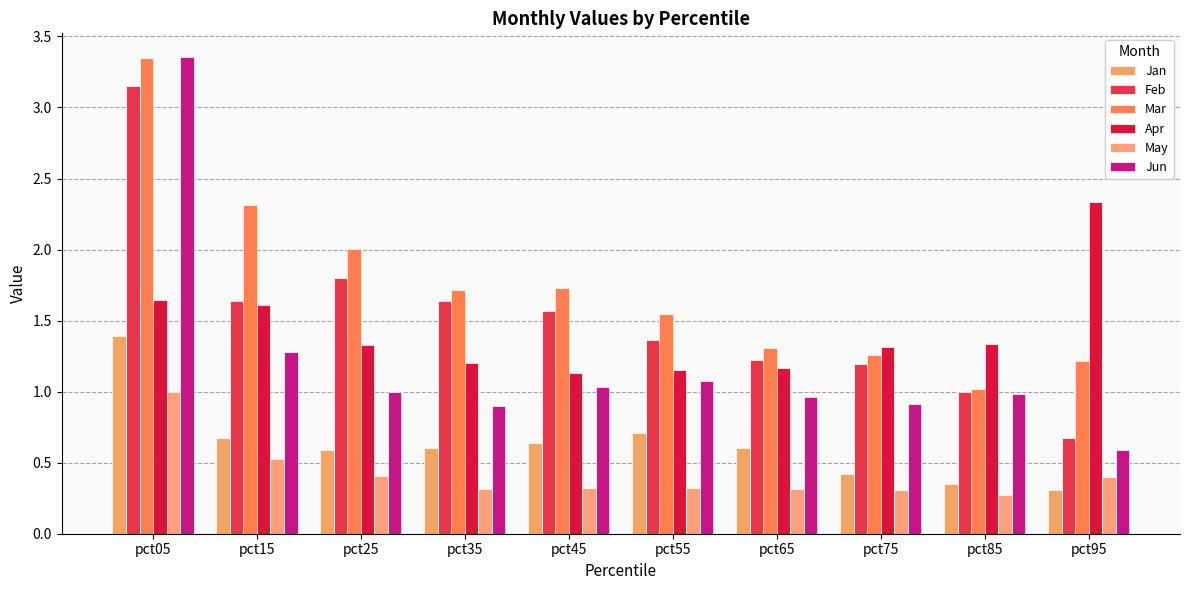

What are all the series names shown in the legend?

Jan, Feb, Mar, Apr, May, Jun